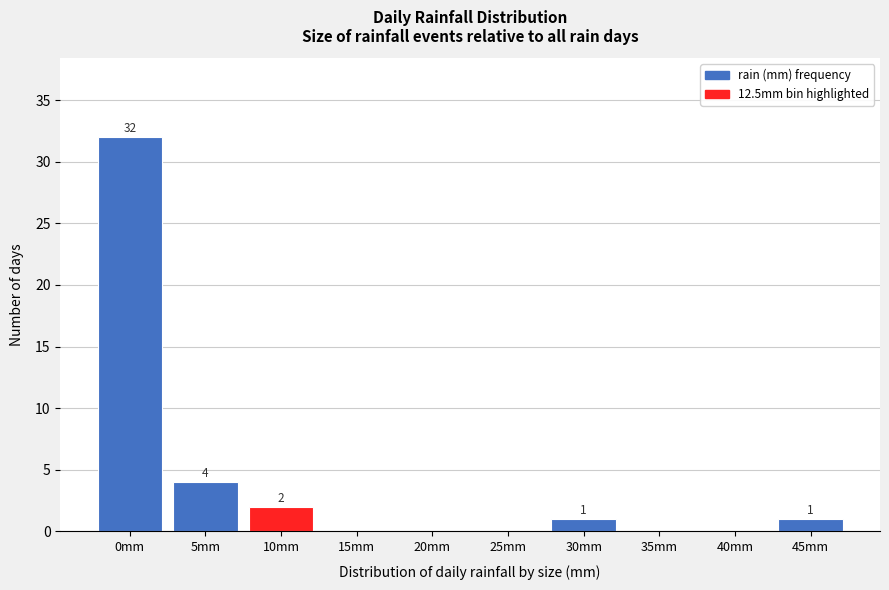

Reading left to right, what are all the values shown in this chart?

0mm=32	5mm=4	10mm=2	15mm=0	20mm=0	25mm=0	30mm=1	35mm=0	40mm=0	45mm=1